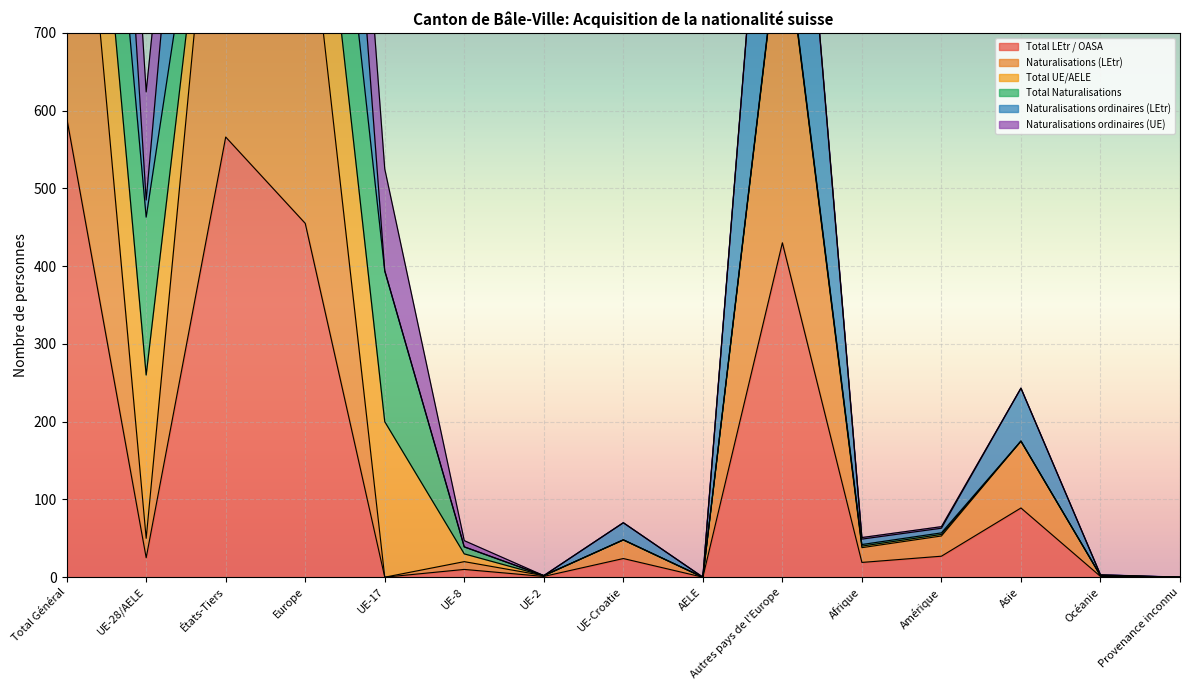

What is the maximum value for Total LEtr / OASA?

591